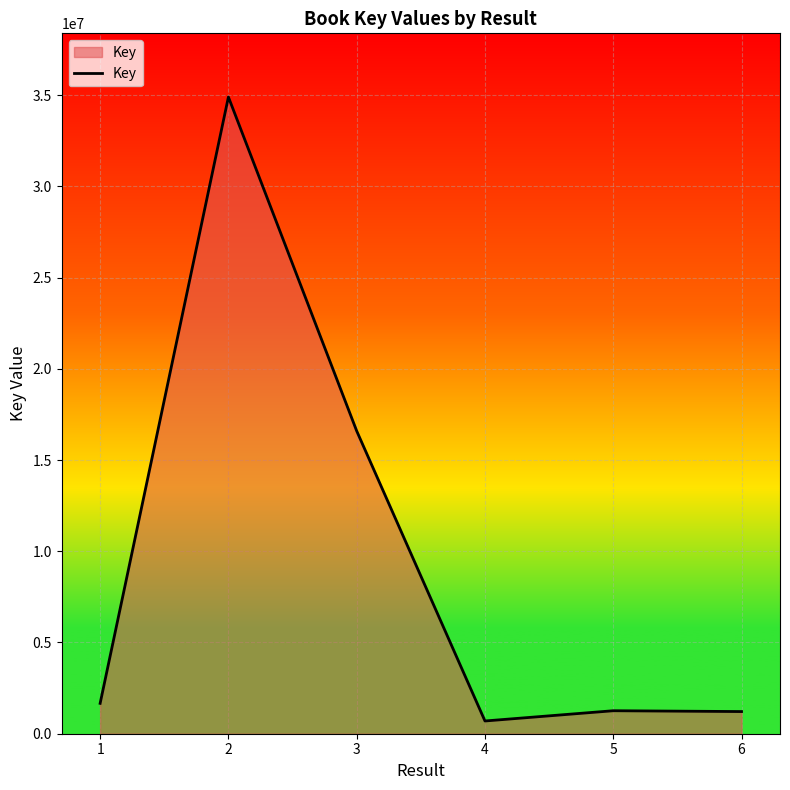

What is the difference between the maximum and minimum values?

34197647